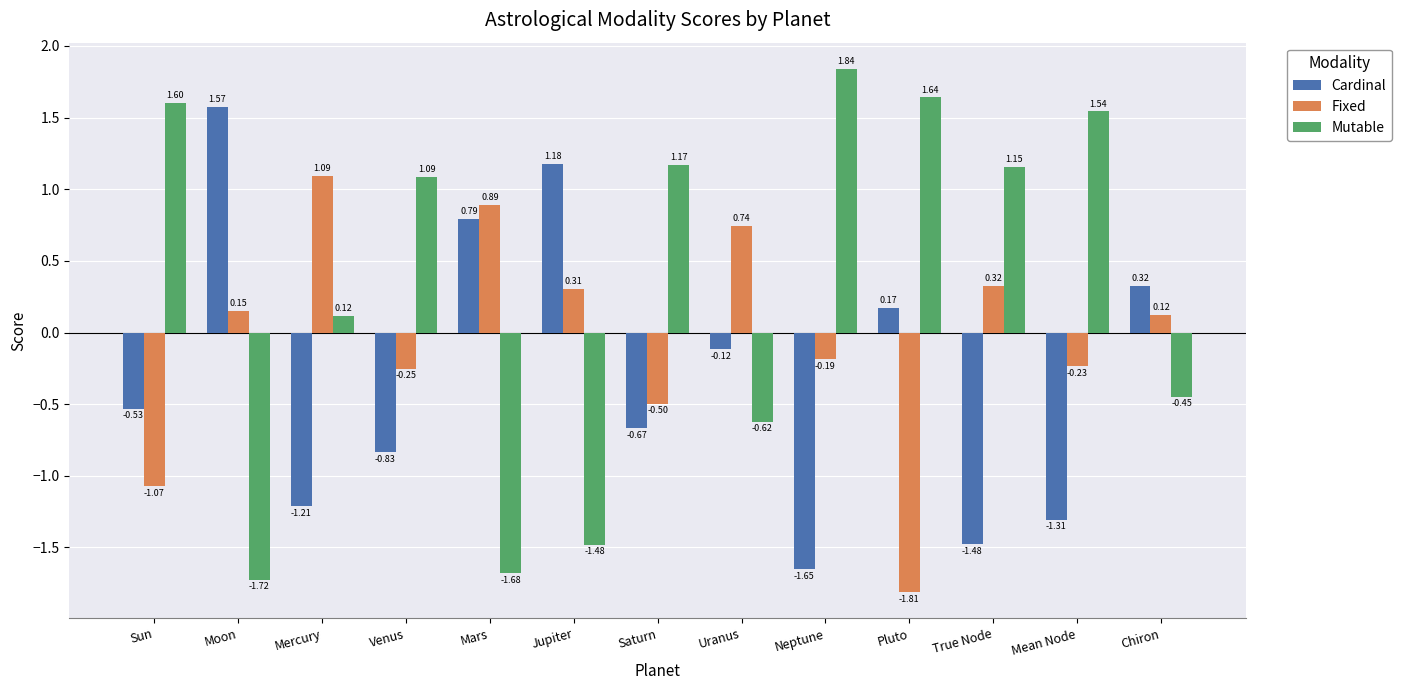

Which category has the lowest value in the Fixed series?

Pluto